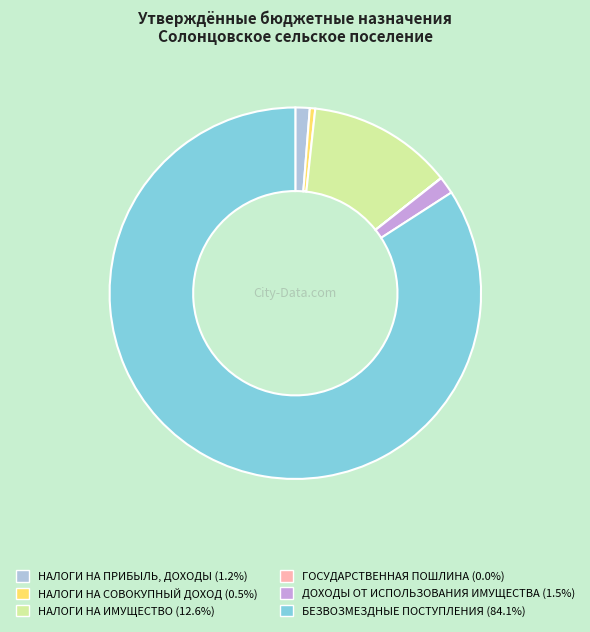

What is the largest slice in the pie chart?

БЕЗВОЗМЕЗДНЫЕ ПОСТУПЛЕНИЯ